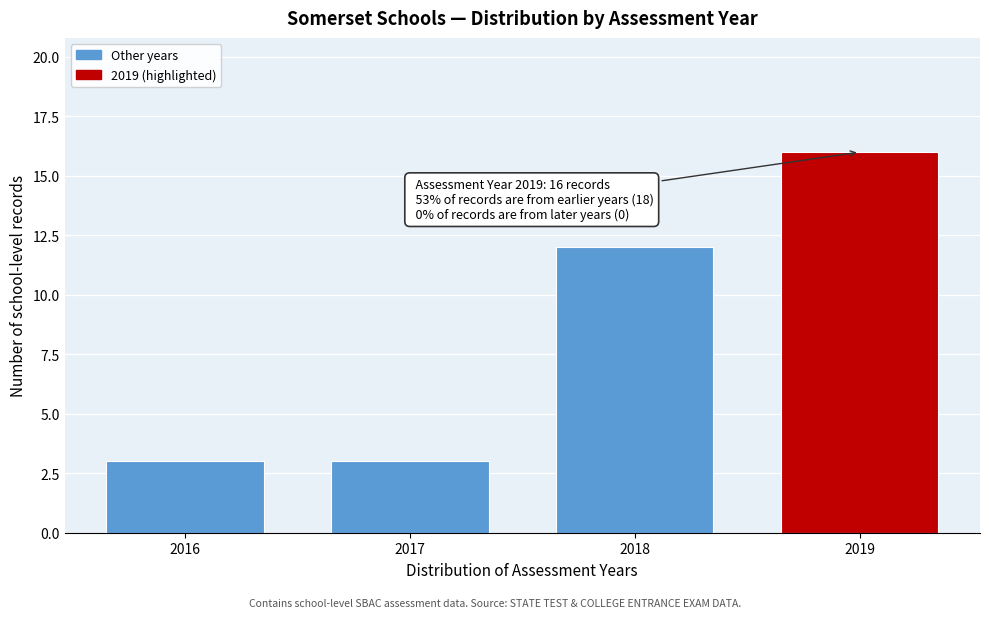

Reading left to right, transcribe all the data shown in this chart.

3	3	12	16